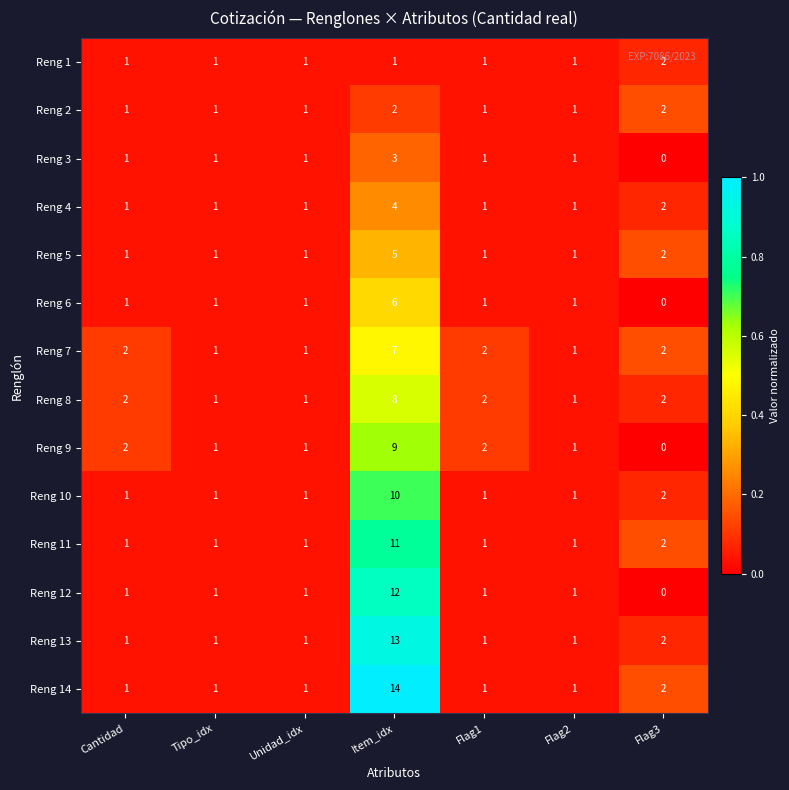

The Reng 14 series shows 8 at Item_idx. True or false?

False